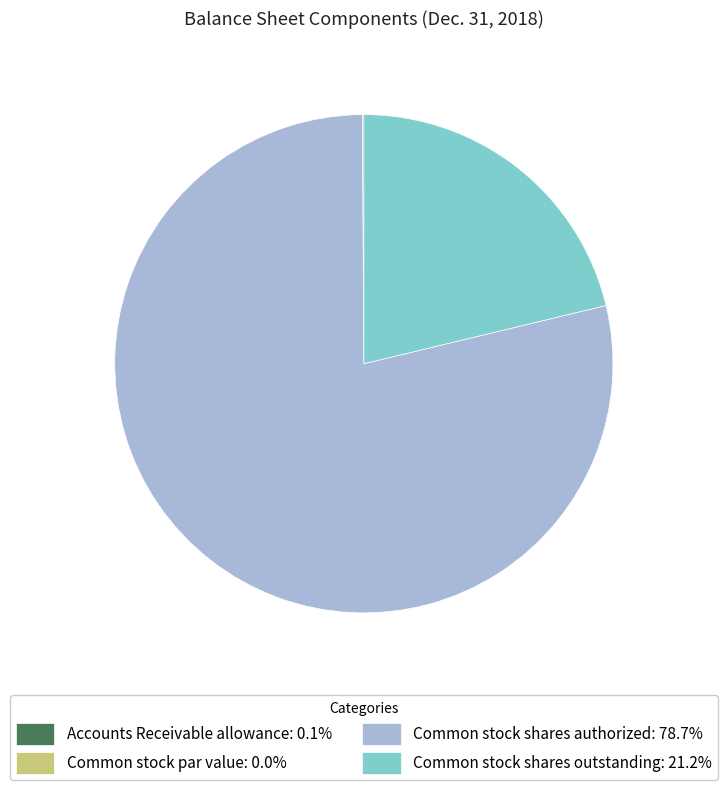

Does Common stock shares outstanding: 21.2% represent more than half of the total?

No